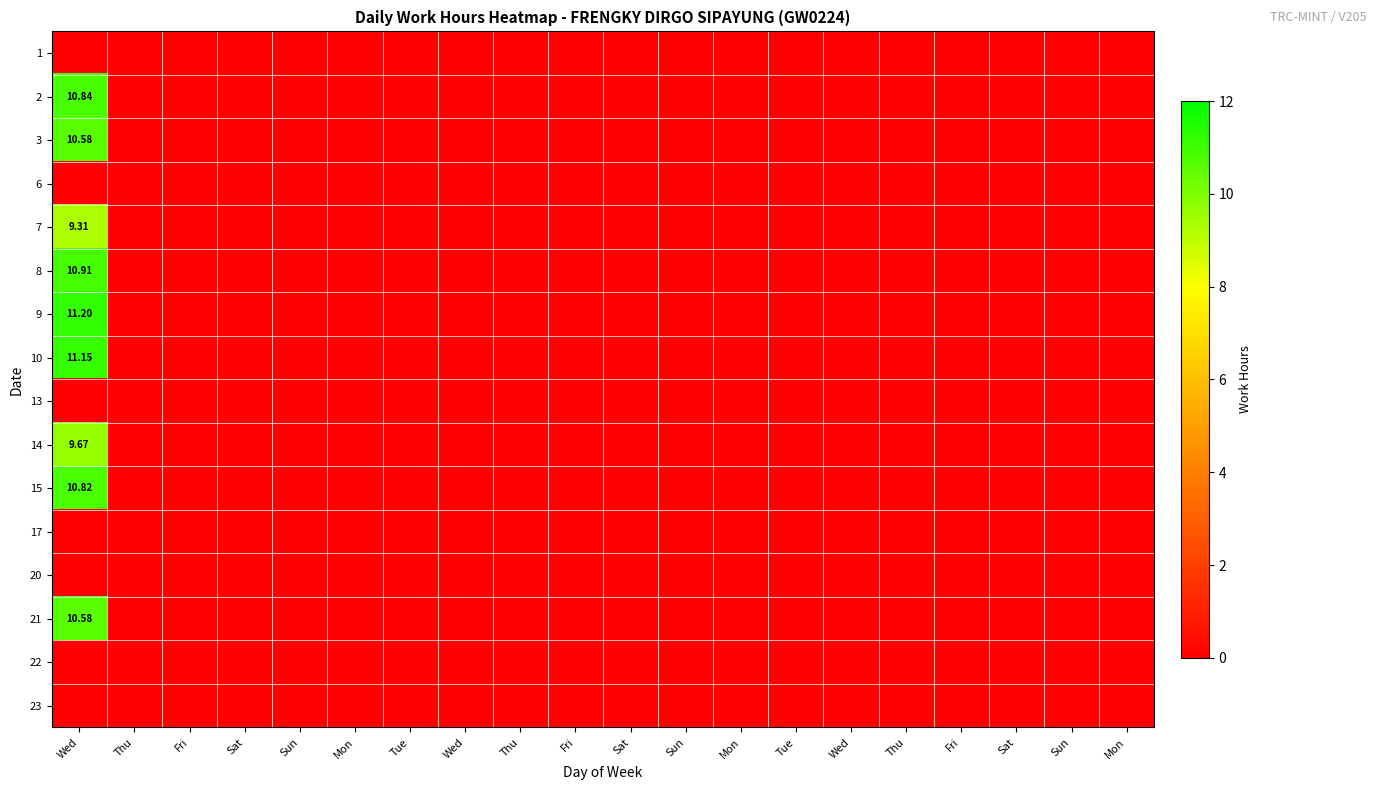

At how many categories does at least one series exceed 10?

1